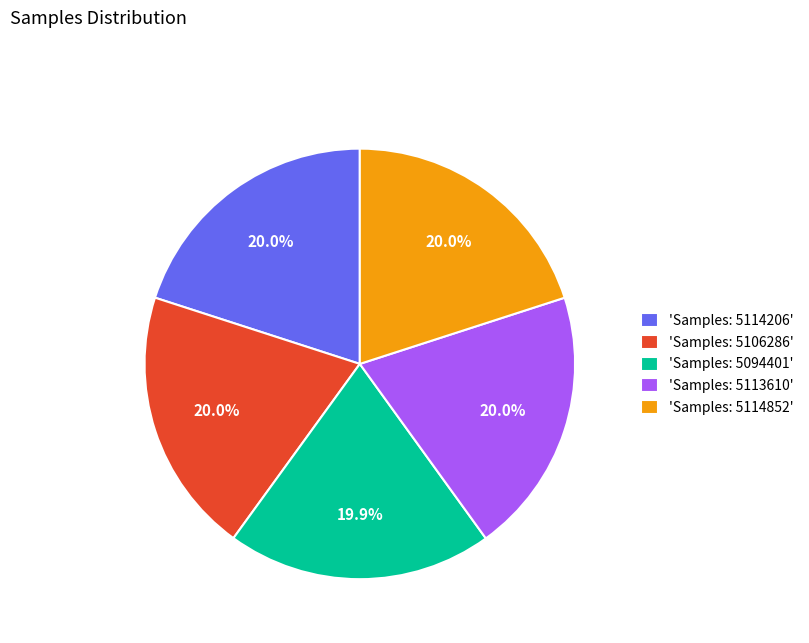

Does any single category account for the majority?

No